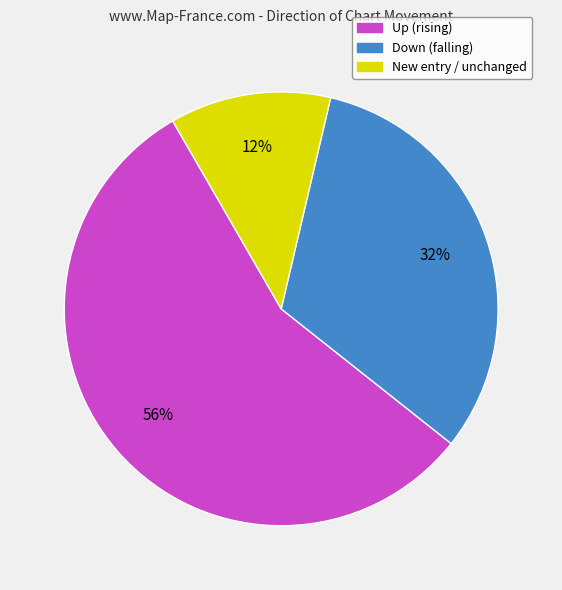

Between Up (rising) and Down (falling), which is larger?

Up (rising)